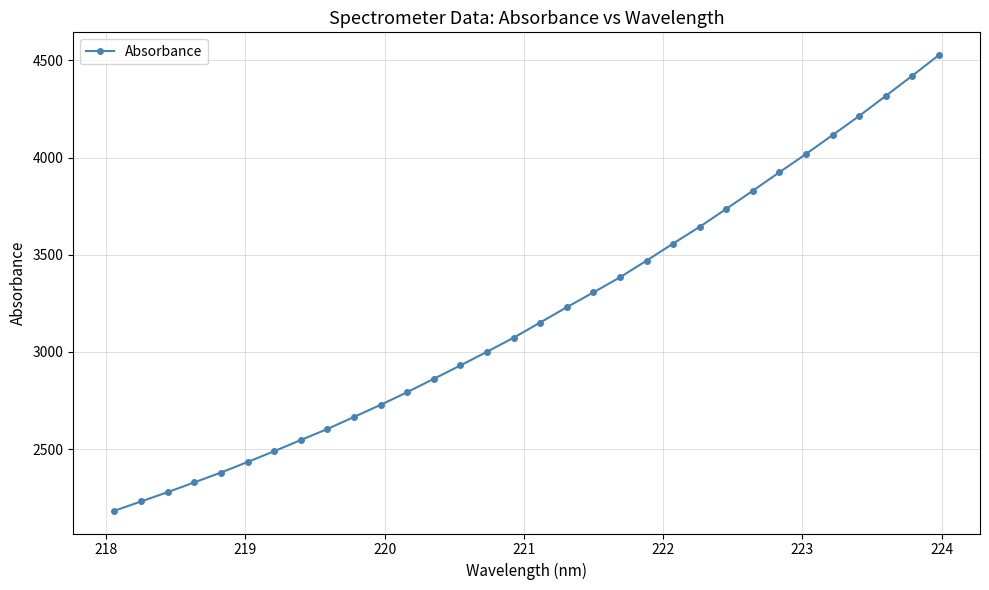

What is the minimum value shown in the chart?

2182.6